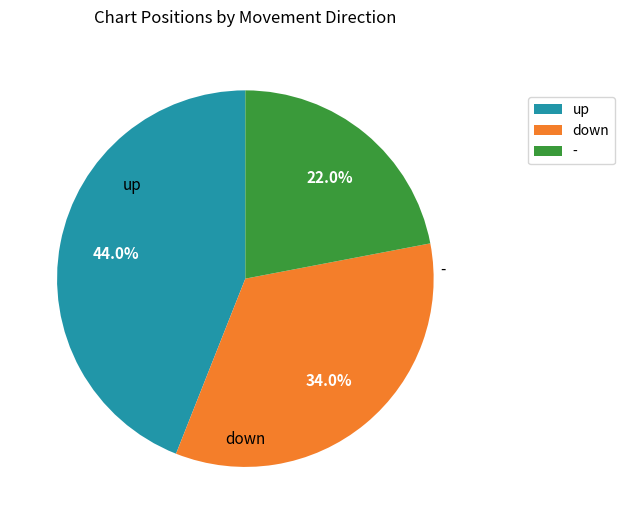

What is the largest slice in the pie chart?

up